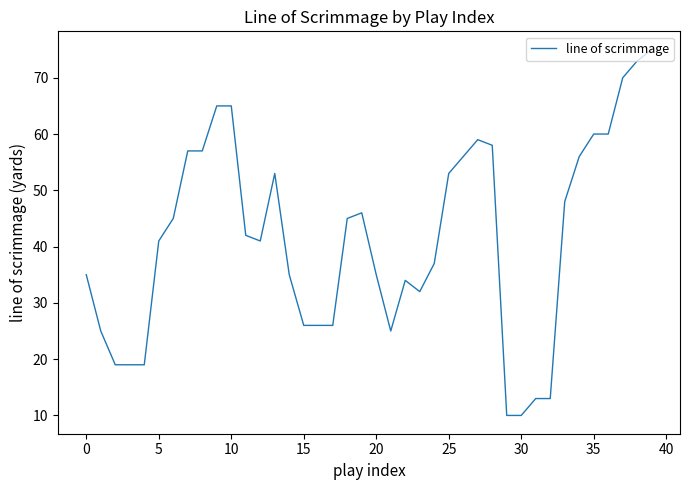

True or false: there are more than 2 points higher than both neighbors.

True